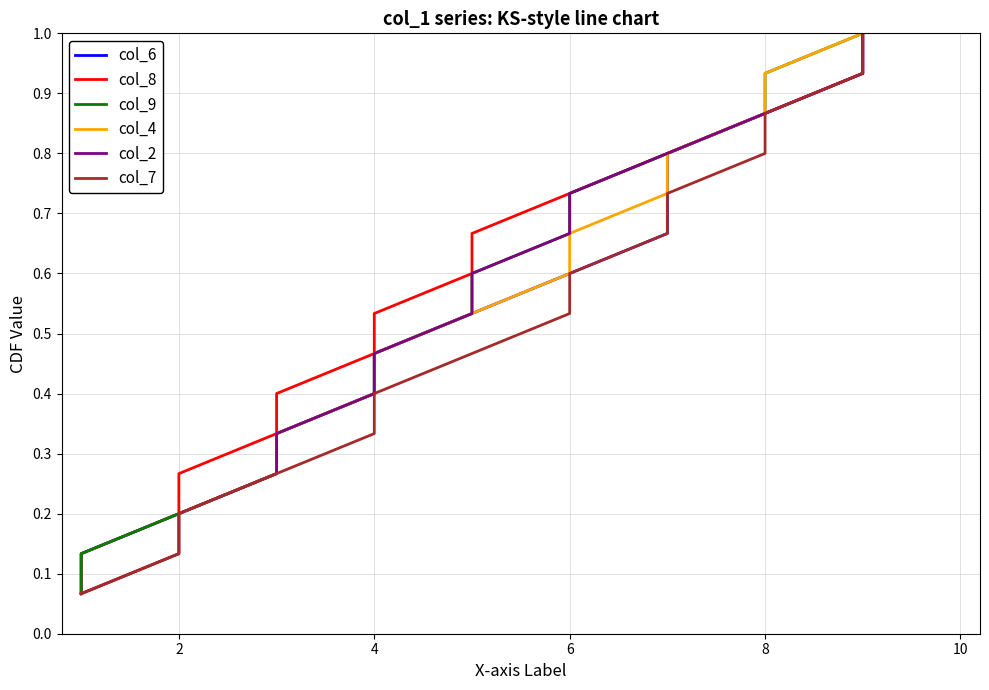

How many data points does each series have?

15